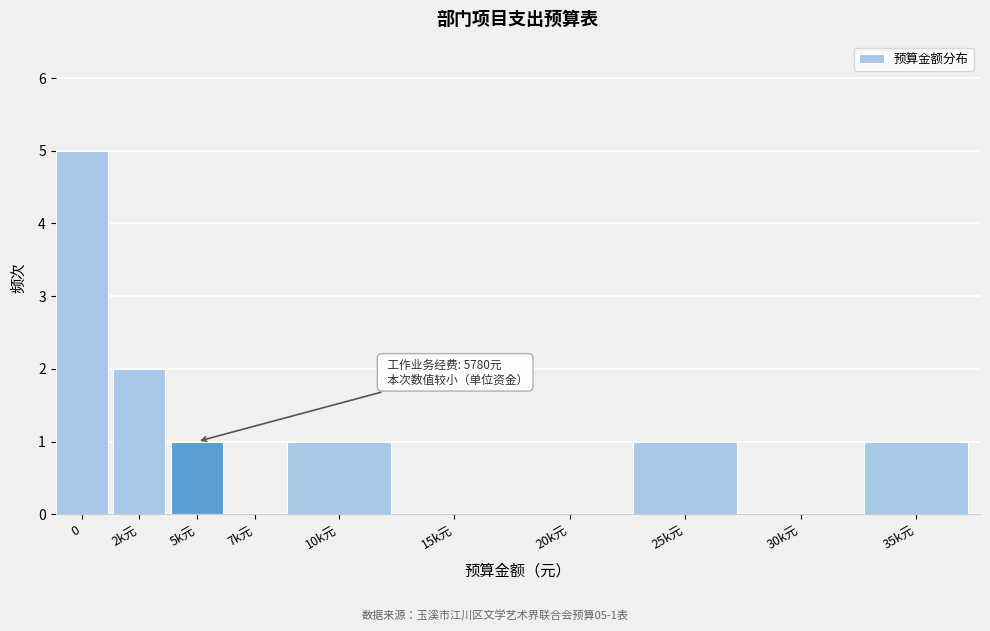

Reading left to right, transcribe all the data shown in this chart.

0=5	2k元=2	5k元=1	7k元=0	10k元=1	15k元=0	20k元=0	25k元=1	30k元=0	35k元=1